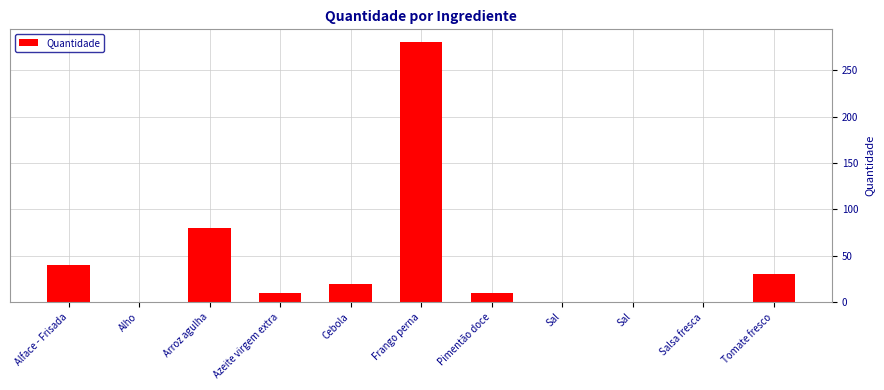

Rank the categories by value from highest to lowest.

Frango perna, Arroz agulha, Alface - Frisada, Tomate fresco, Cebola, Azeite virgem extra, Pimentão doce, Alho, Salsa fresca, Sal, Sal